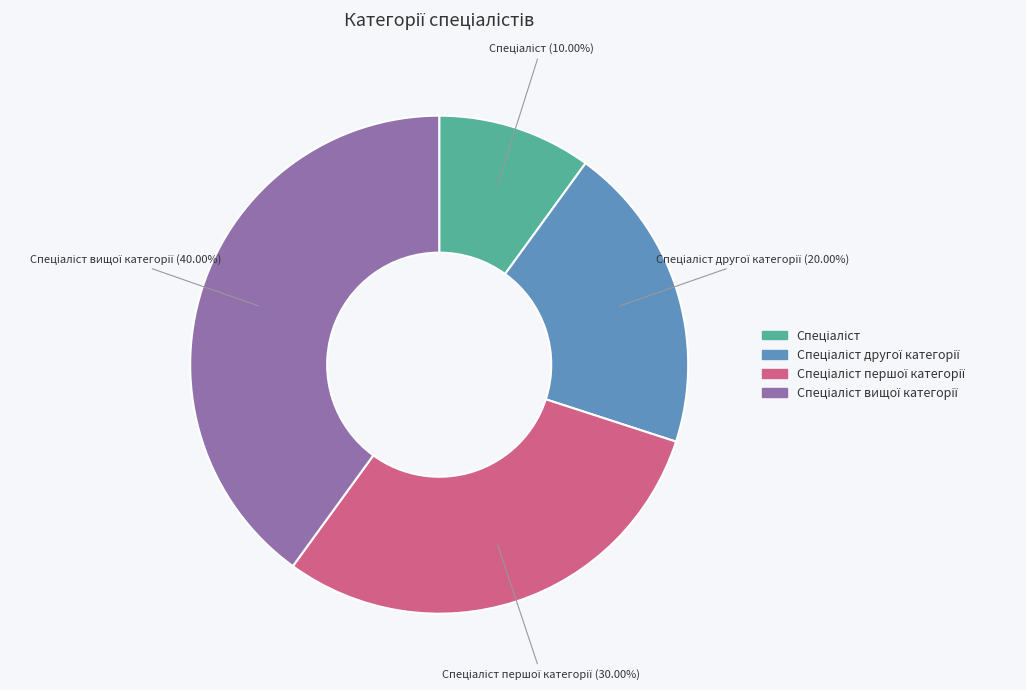

Does any single category account for the majority?

No